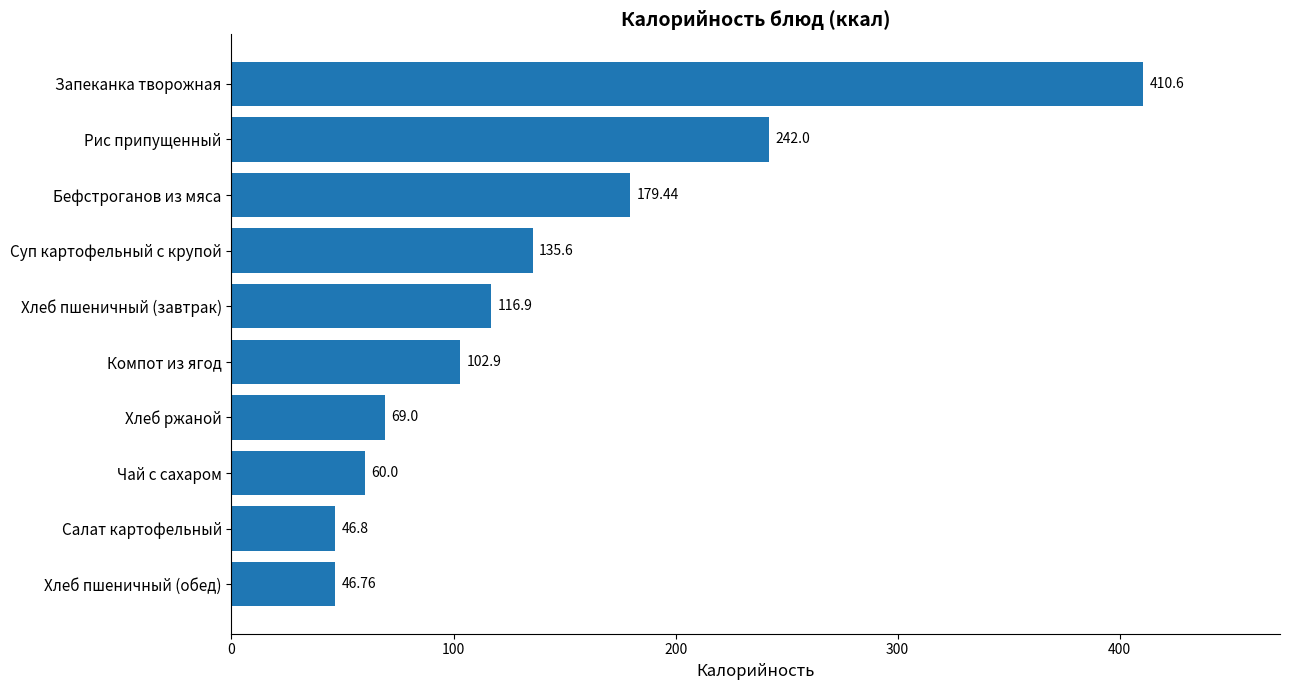

Rank the categories by value from lowest to highest.

Хлеб пшеничный (обед), Салат картофельный, Чай с сахаром, Хлеб ржаной, Компот из ягод, Хлеб пшеничный (завтрак), Суп картофельный с крупой, Бефстроганов из мяса, Рис припущенный, Запеканка творожная